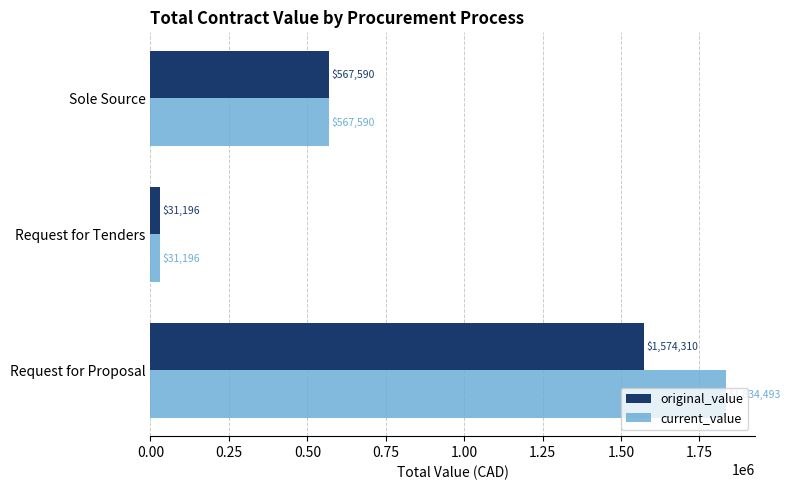

Which series has the largest total across all categories?

current_value